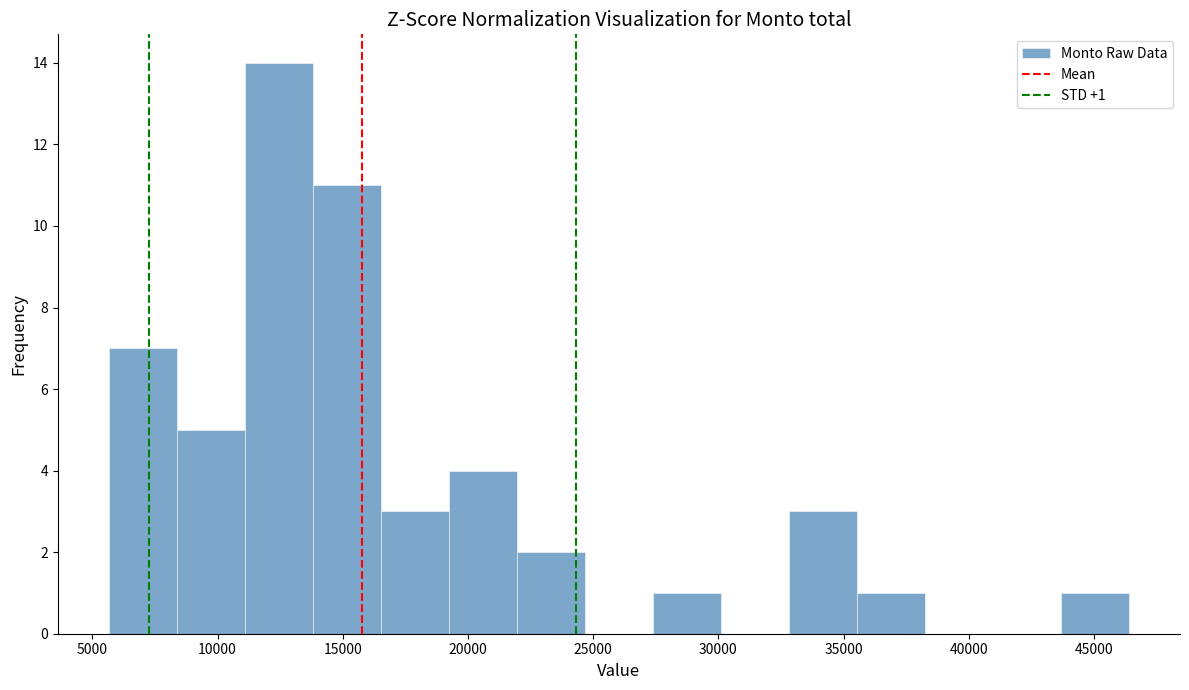

Over which range of the x-axis is the bar tallest?

11000 to 14000